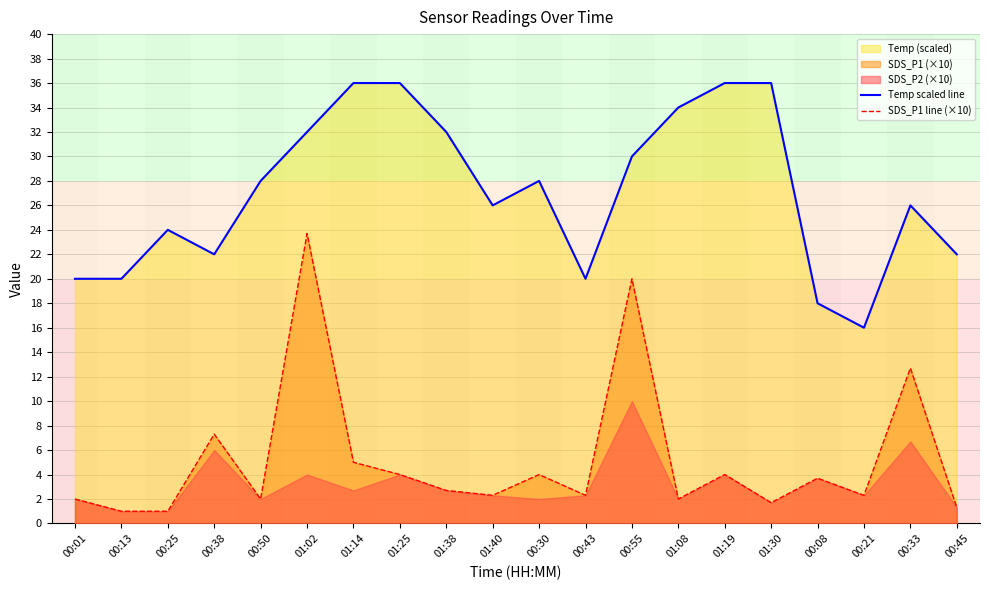

What is the difference between the Temp scaled line values at 01:19 and 00:55?

6.0